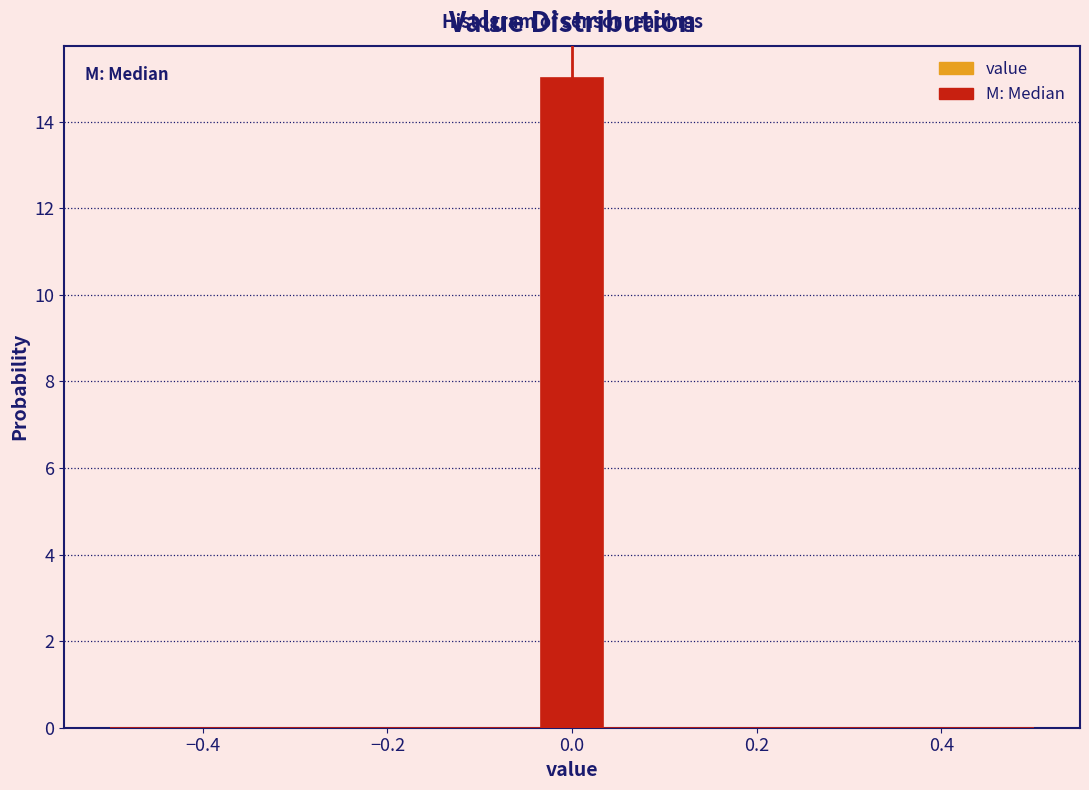

Read against the x-axis, roughly where is the centre of the tallest bar?

0.00